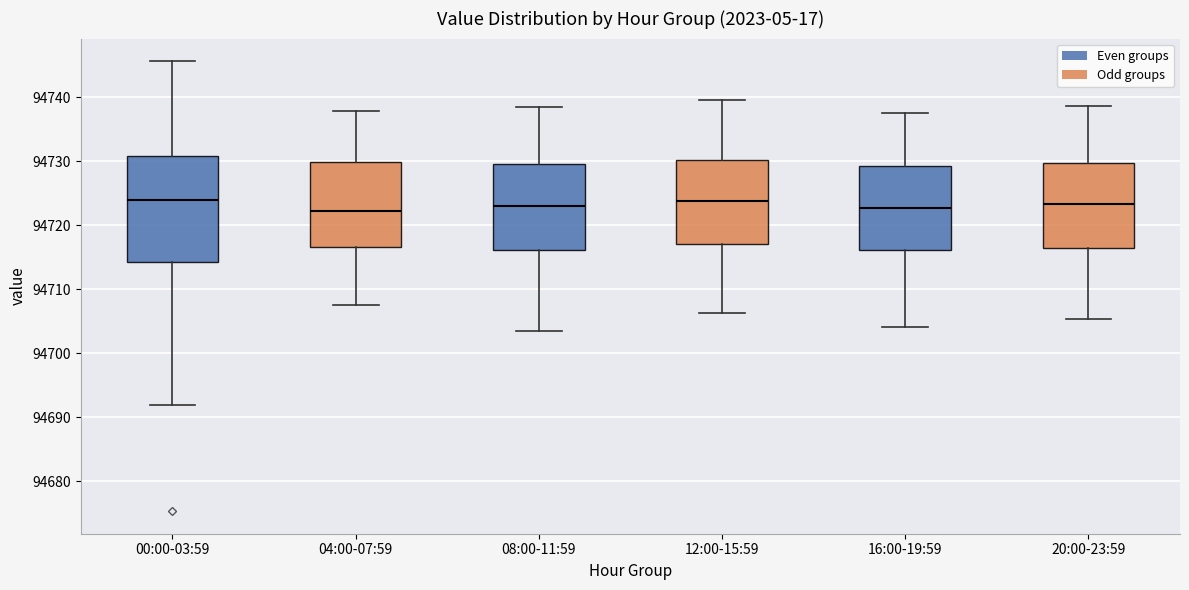

Comparing the boxes themselves (not the whiskers), which one is the tallest?

00:00-03:59